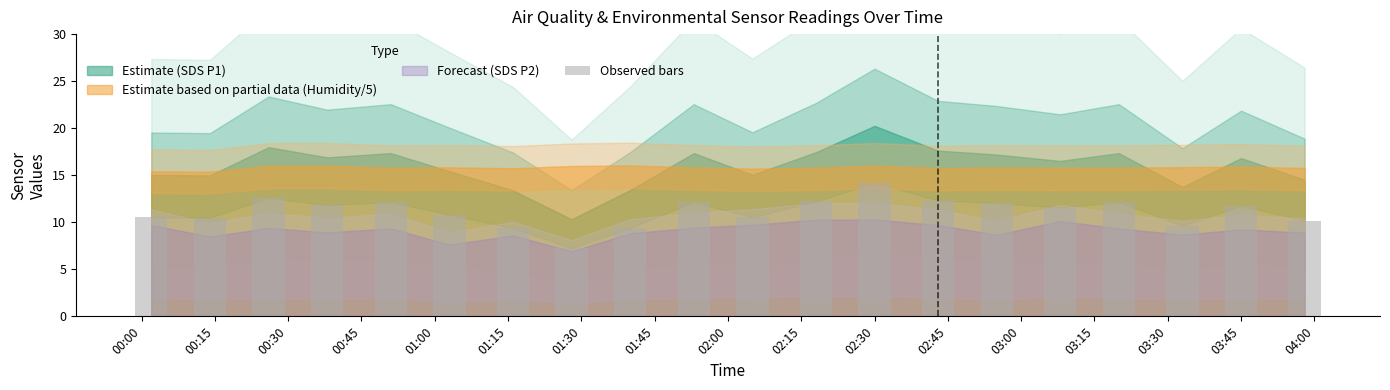

What is the difference between the second highest and second lowest values?

3.2